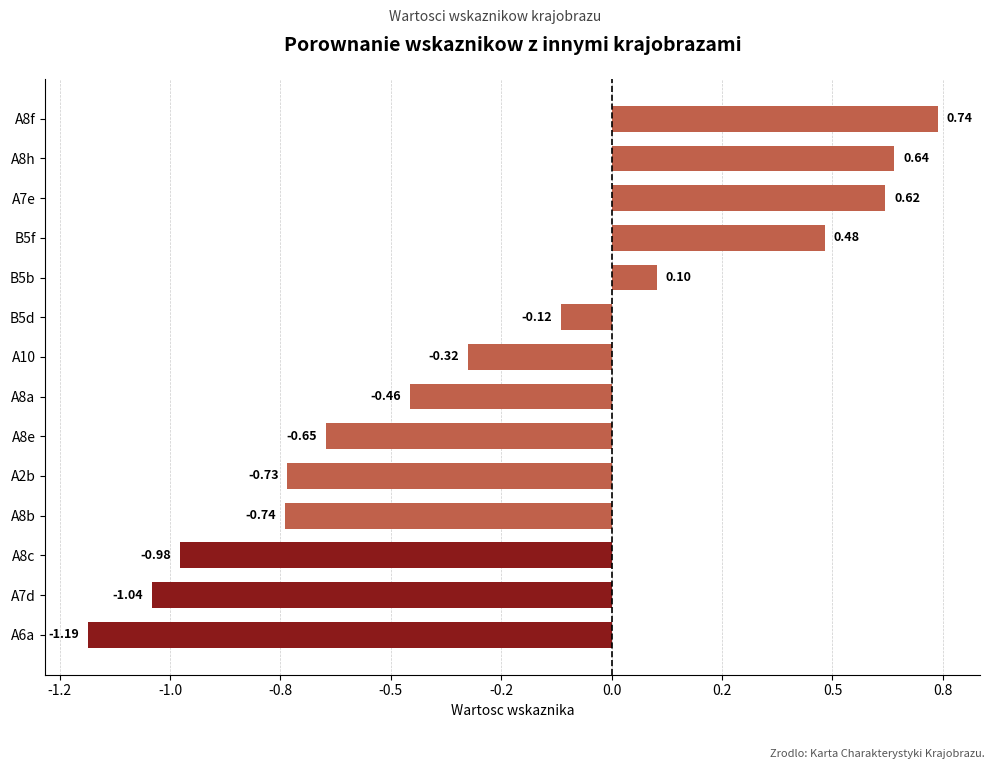

List the labels in order of value, largest first.

A8f, A8h, A7e, B5f, B5b, B5d, A10, A8a, A8e, A2b, A8b, A8c, A7d, A6a